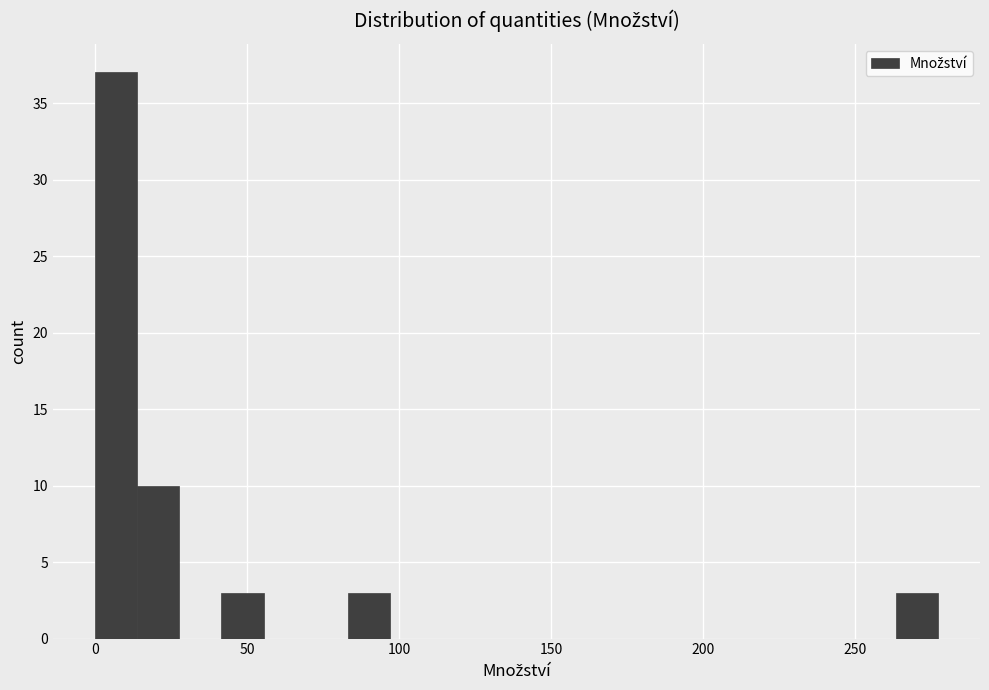

Around what value on the x-axis is the tallest bar? Give the approximate position of its centre, as read against the axis.

5